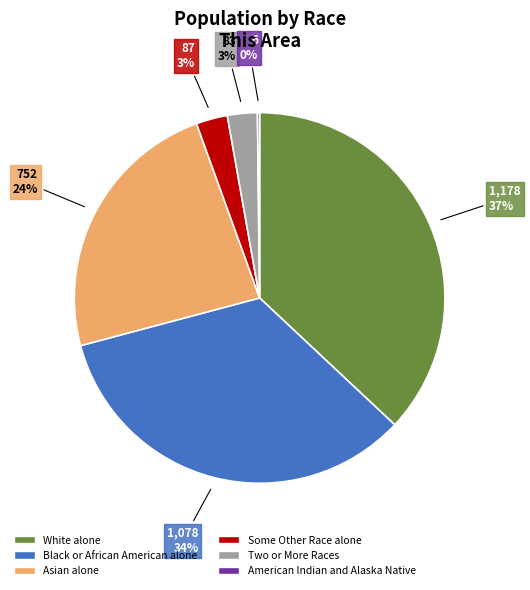

To the nearest percent, what is the difference between the largest and smallest slice percentages?

37%